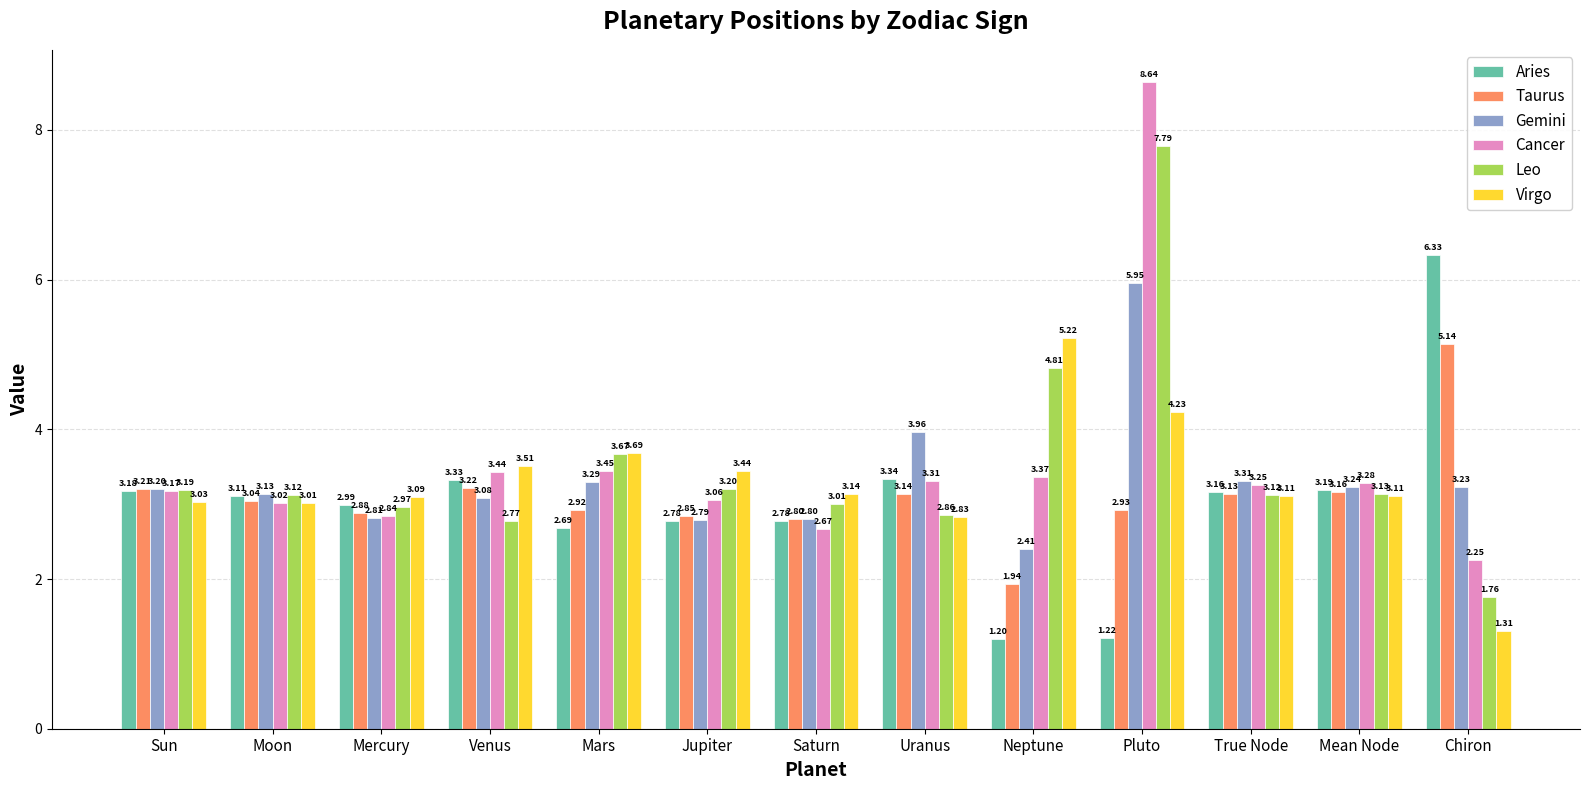

At which label does Gemini reach its minimum?

Neptune